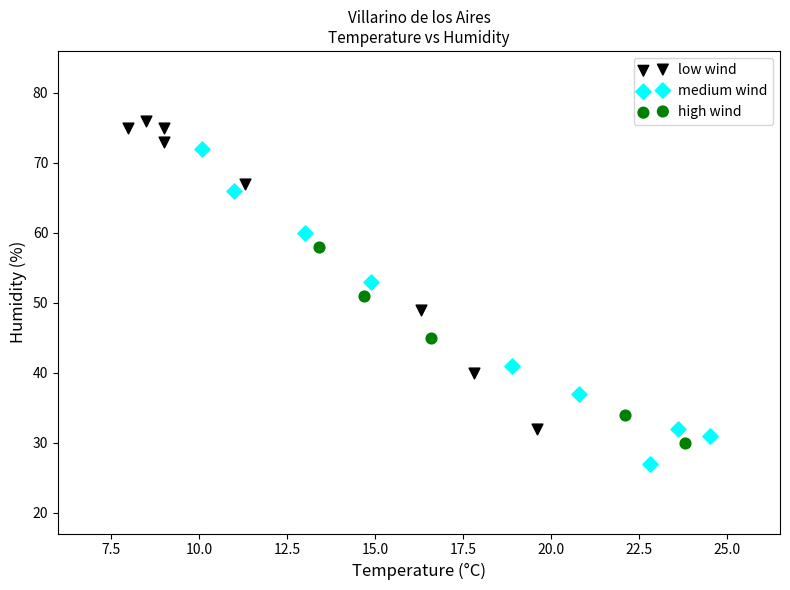

Which series reaches the minimum Y coordinate?

medium wind